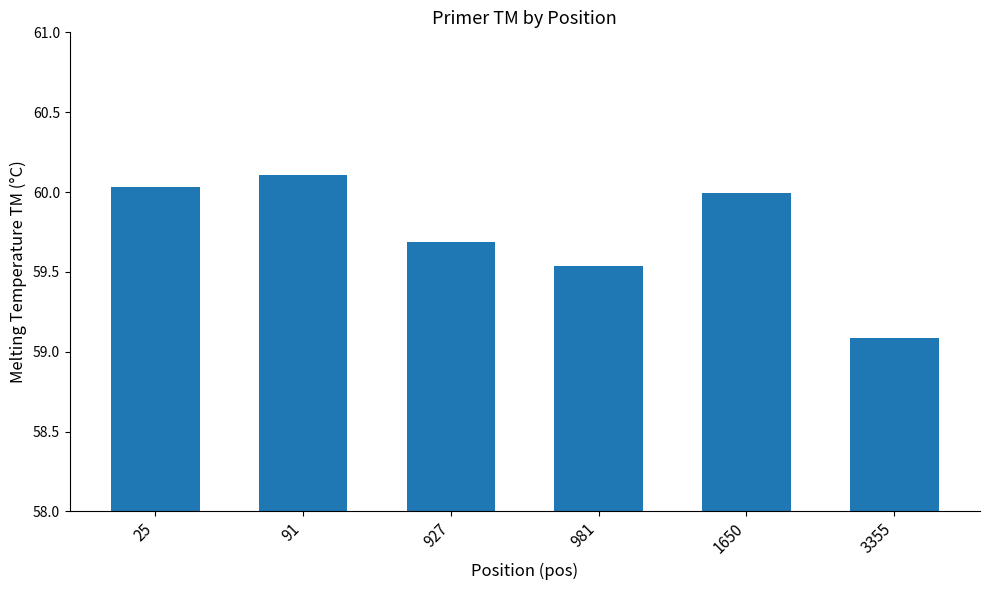

Are the bars horizontal?

No